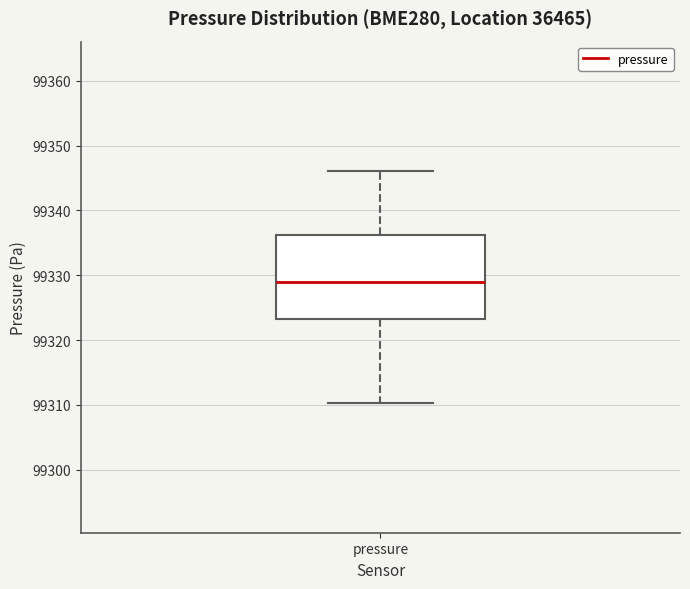

Read this box plot against the y-axis: the position of the median line, the range covered by the box, and the ends of both whiskers. The values are not printed on the chart, so give them approximately, as read against the axis.

median 99329, box 99323 to 99336, whiskers 99310 to 99346